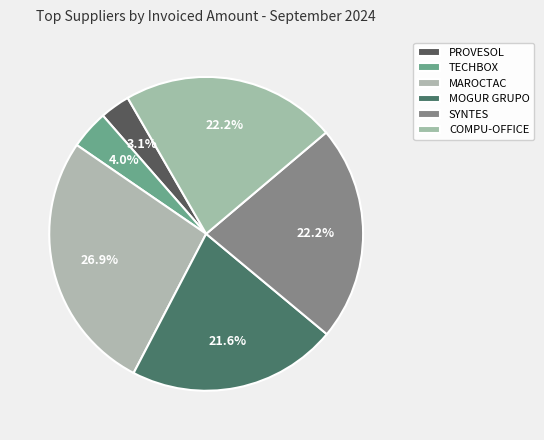

What is the total percentage of PROVESOL and COMPU-OFFICE?

25.3%